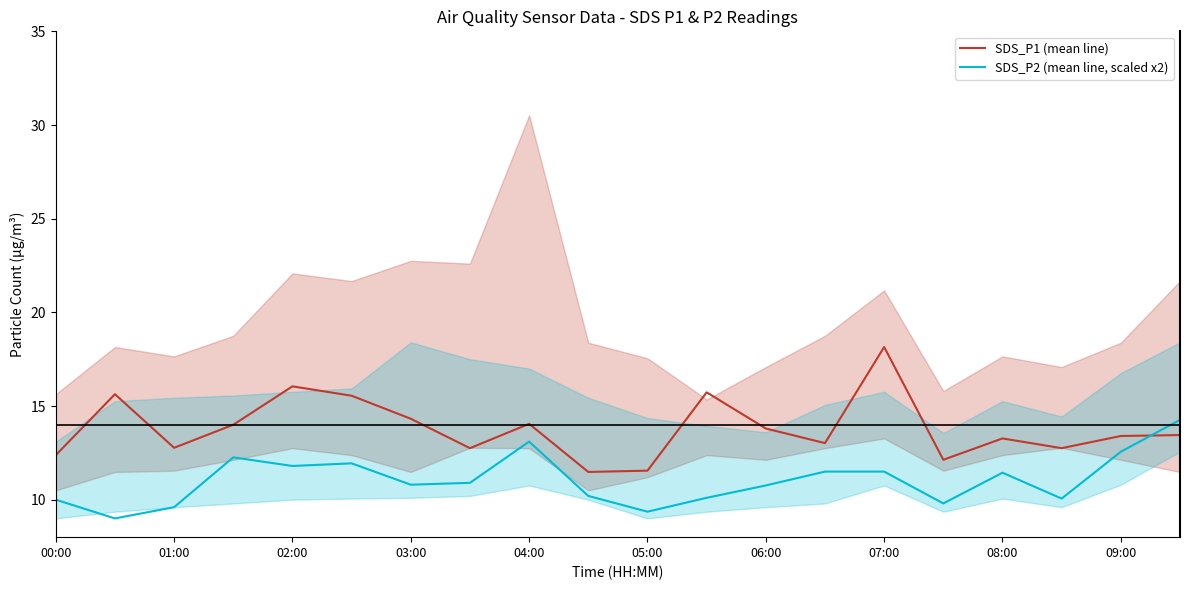

How many lines are shown in the chart?

2